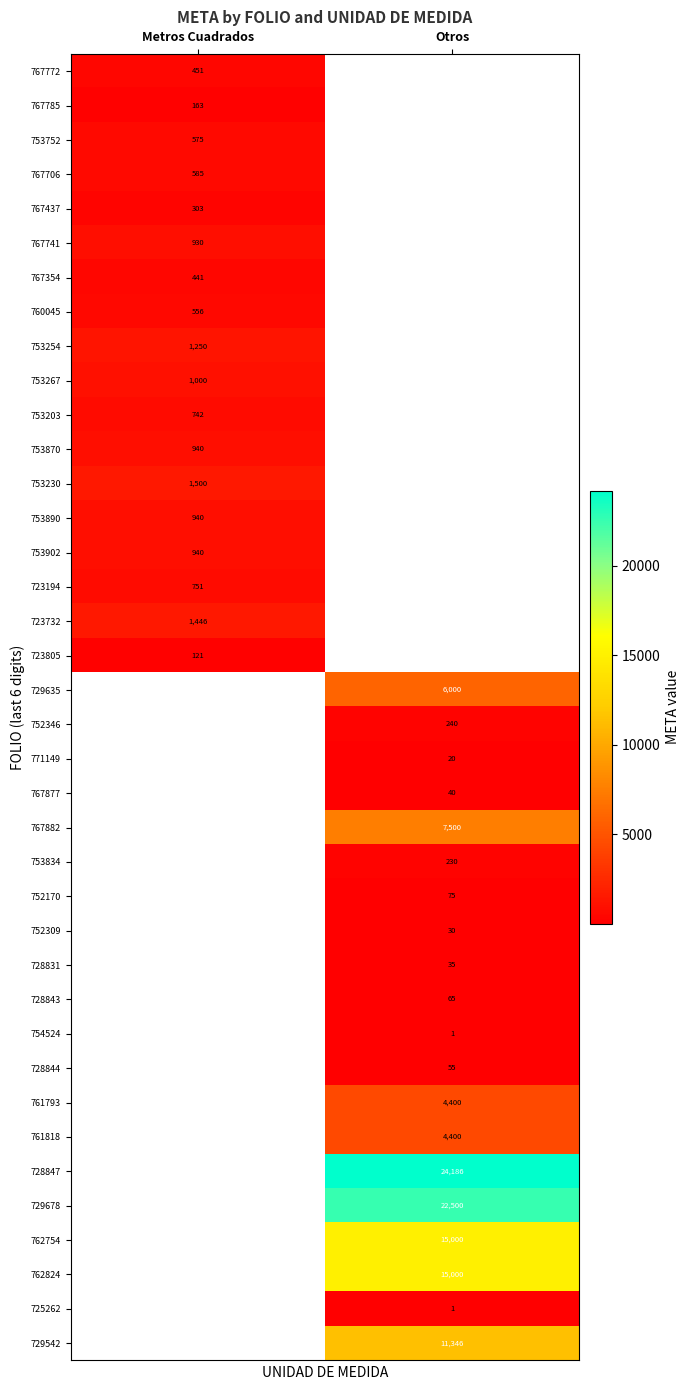

The 752170 series shows 128 at Otros. True or false?

False